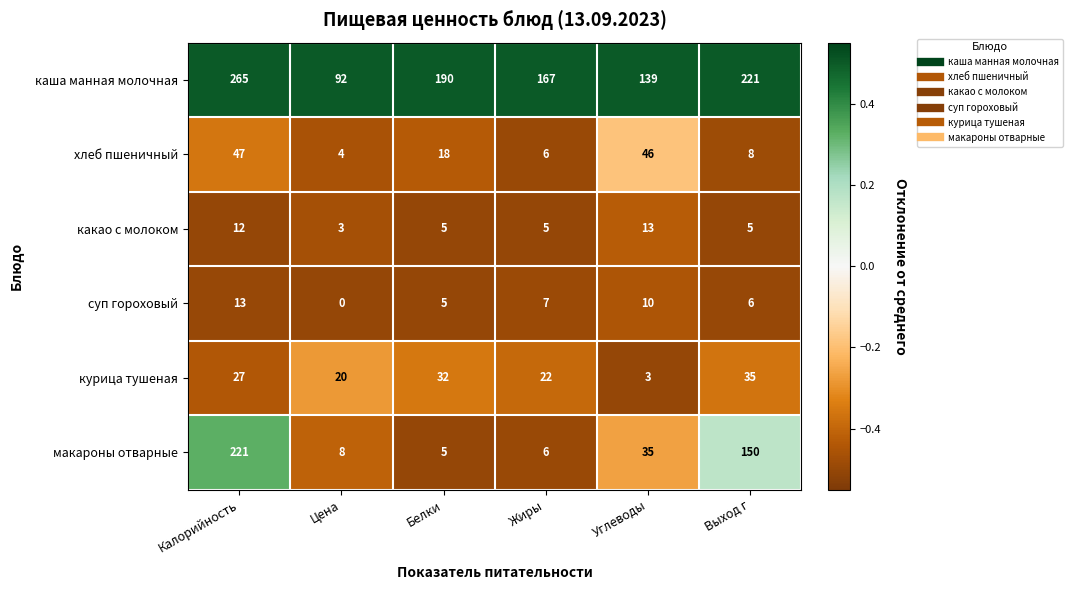

Count the number of data series in this chart.

6